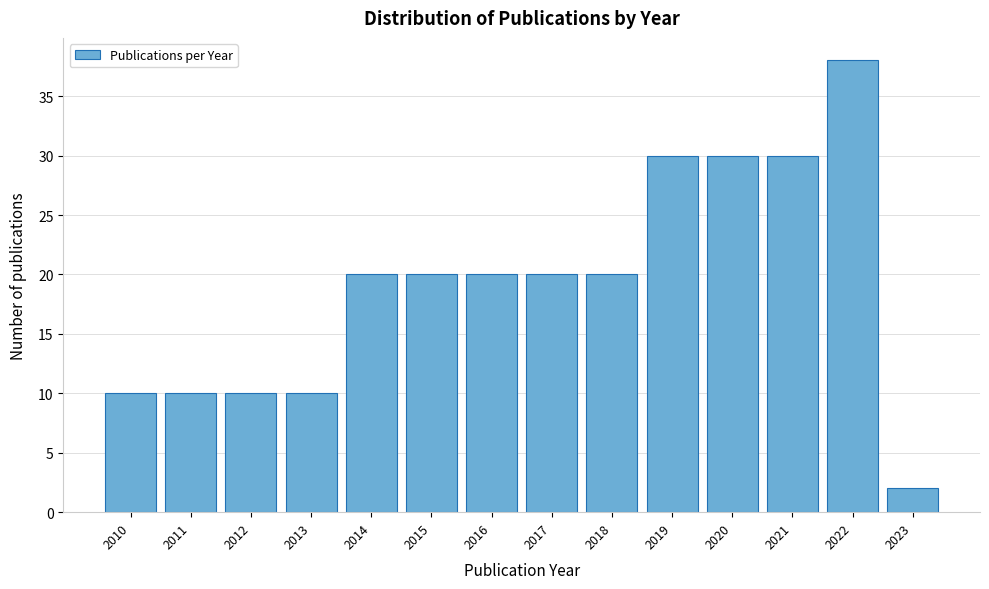

Reading left to right, extract all data points from this chart.

2010=10	2011=10	2012=10	2013=10	2014=20	2015=20	2016=20	2017=20	2018=20	2019=30	2020=30	2021=30	2022=38	2023=2